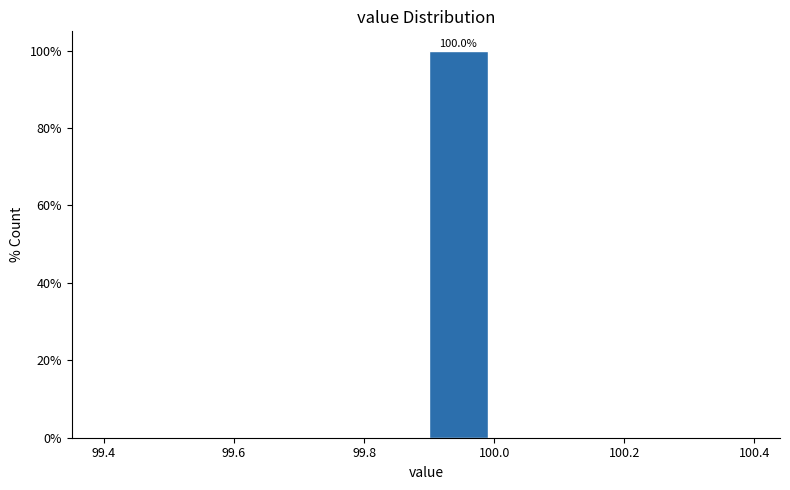

Over which range of the x-axis is the bar tallest?

99.9 to 100.0